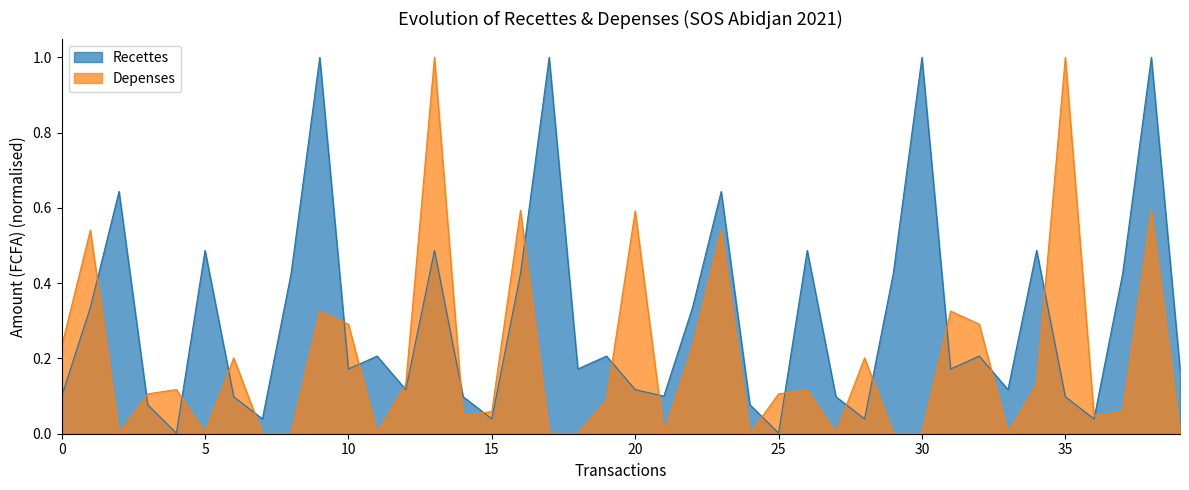

Which series has the largest total across all categories?

Recettes